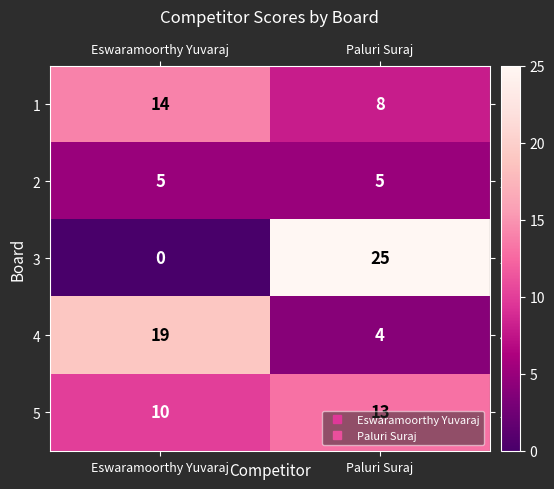

The value of 1 at Paluri Suraj is 4. True or false?

False